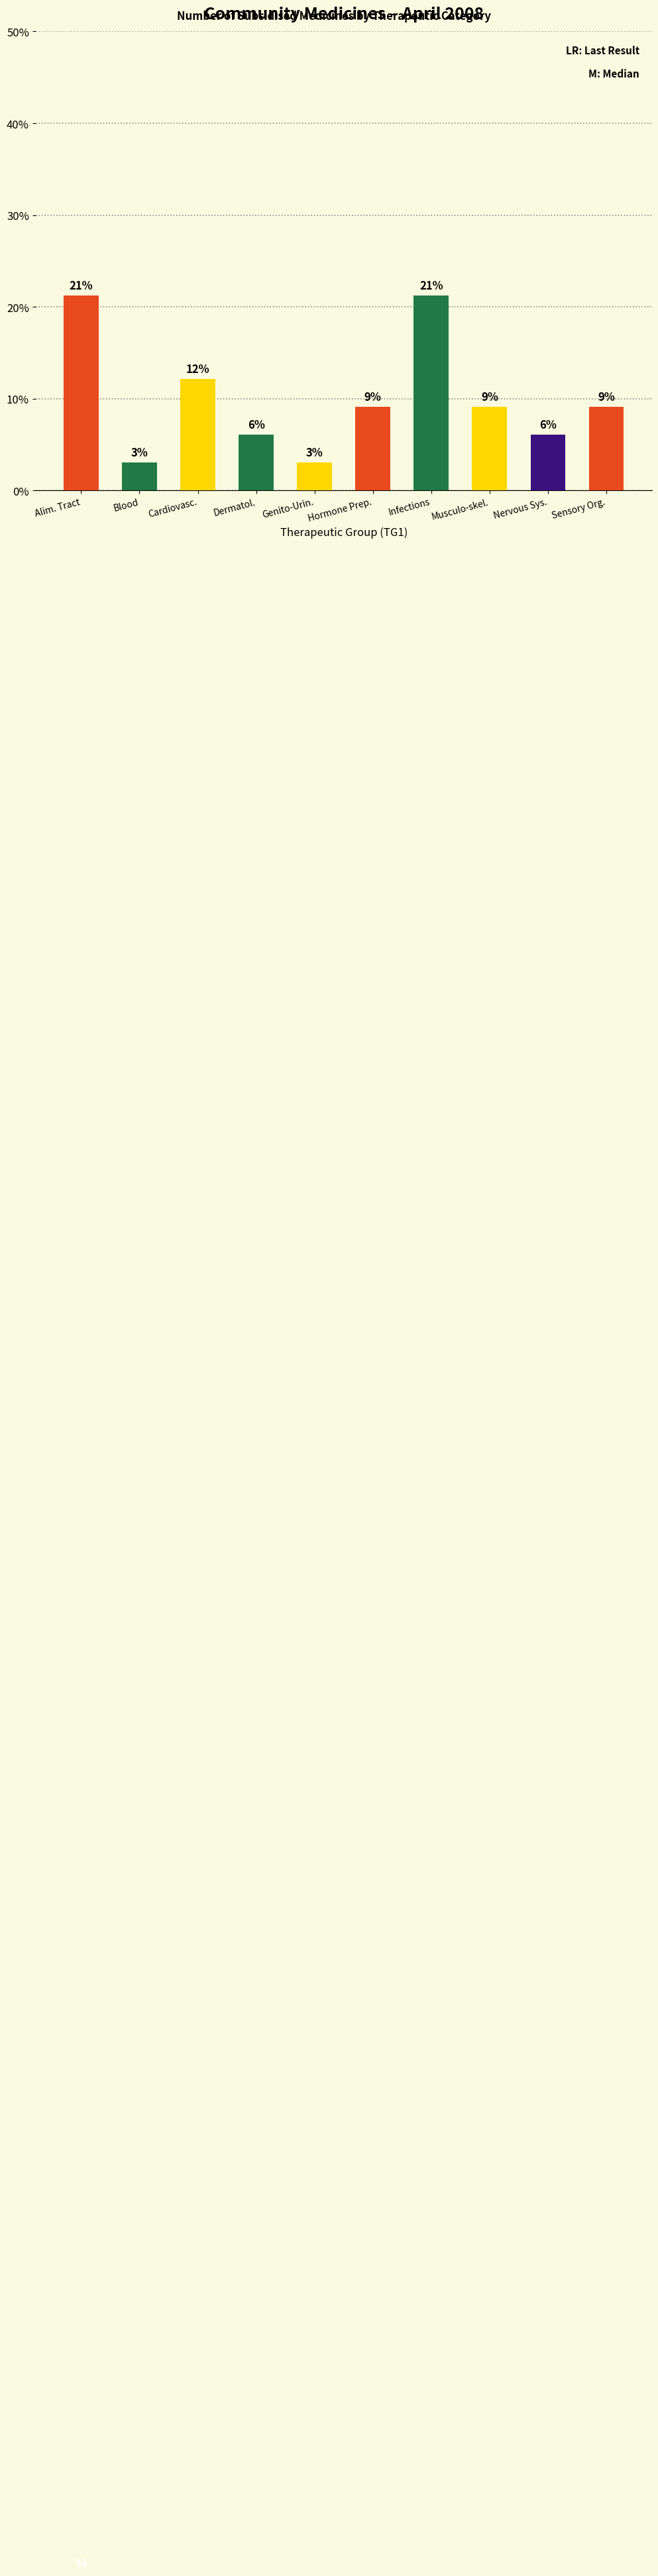

Is it true that the value at Genito-Urin. is 1.9?

False